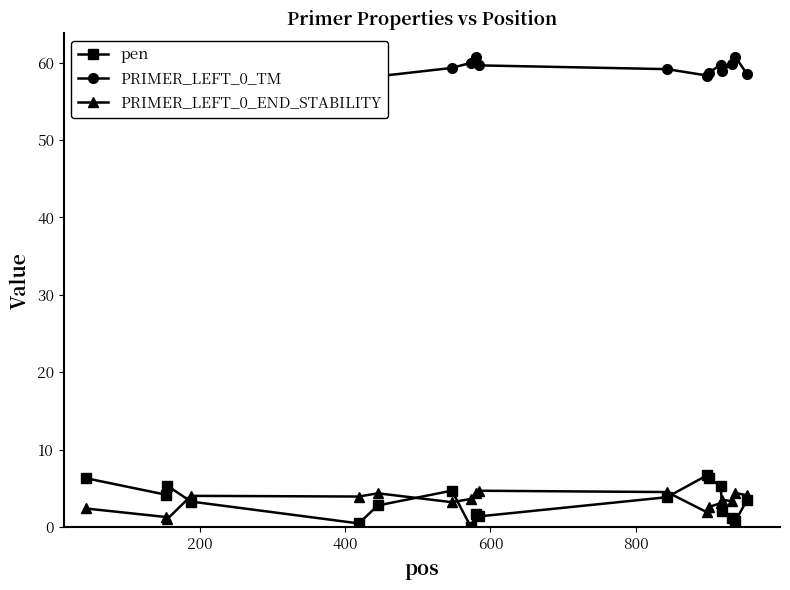

What is the value of the PRIMER_LEFT_0_END_STABILITY point at the 11th from the left?

4.5